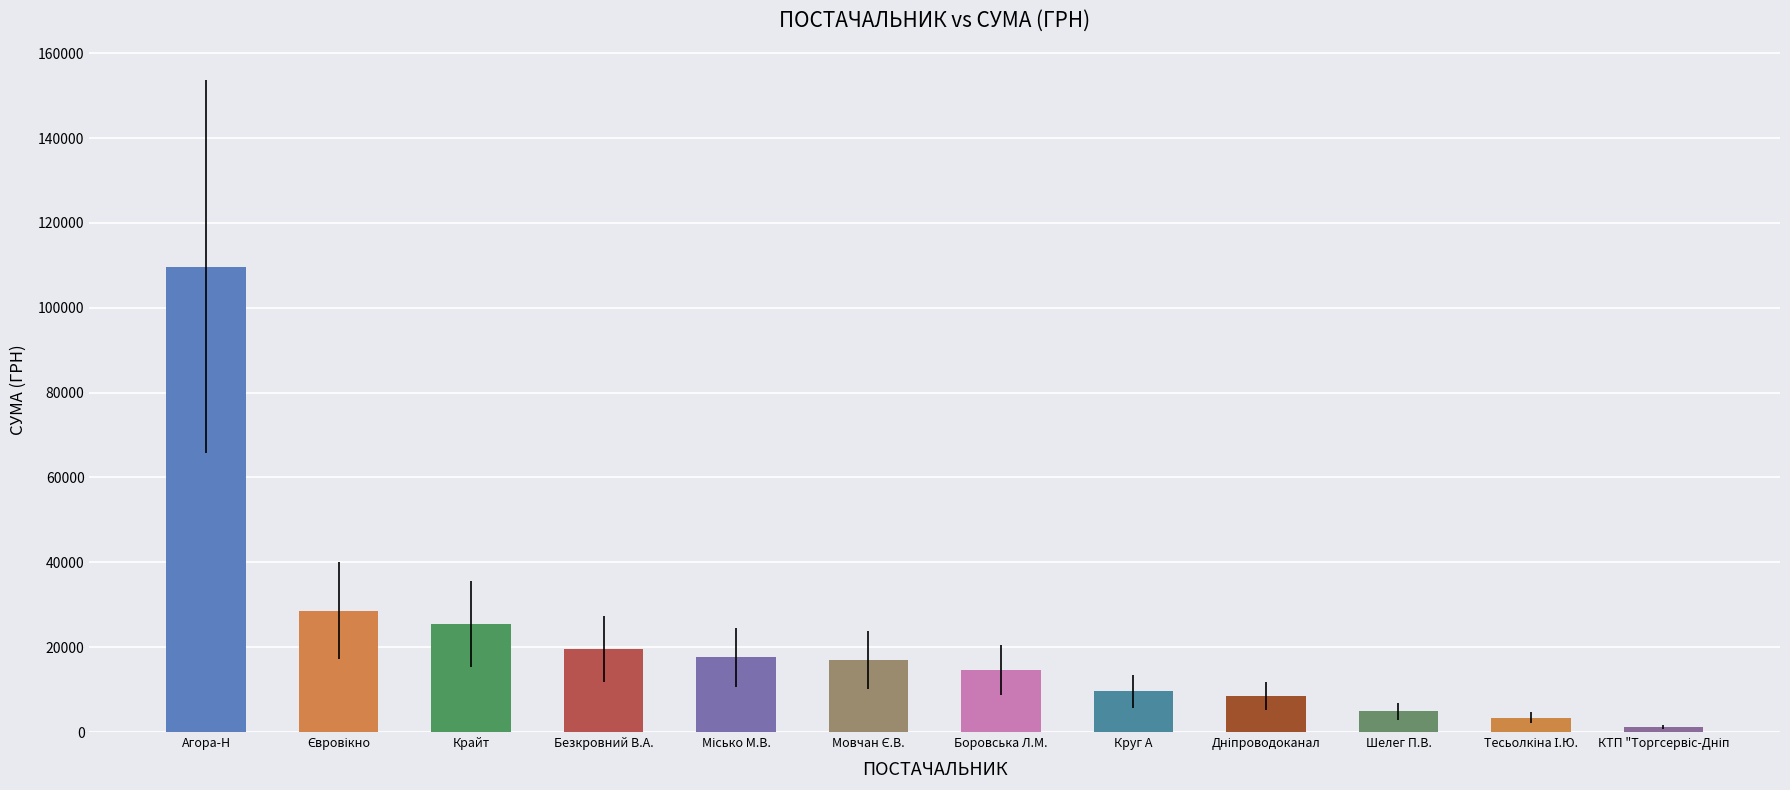

What value does the data have at Крайт?

25385.6